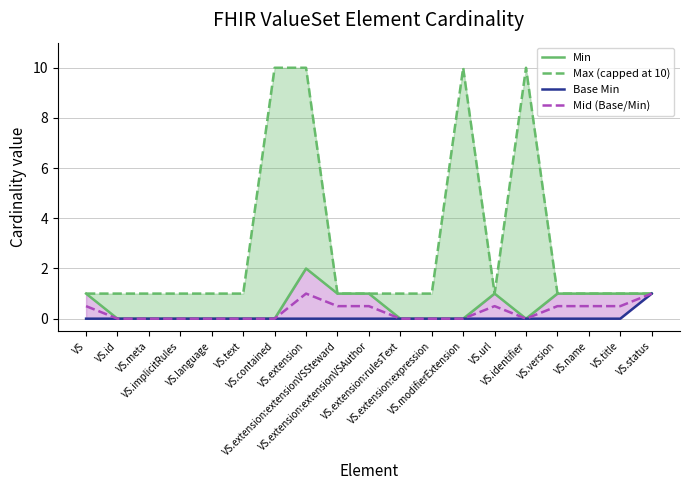

At which category does the chart reach its peak across all series?

VS.contained